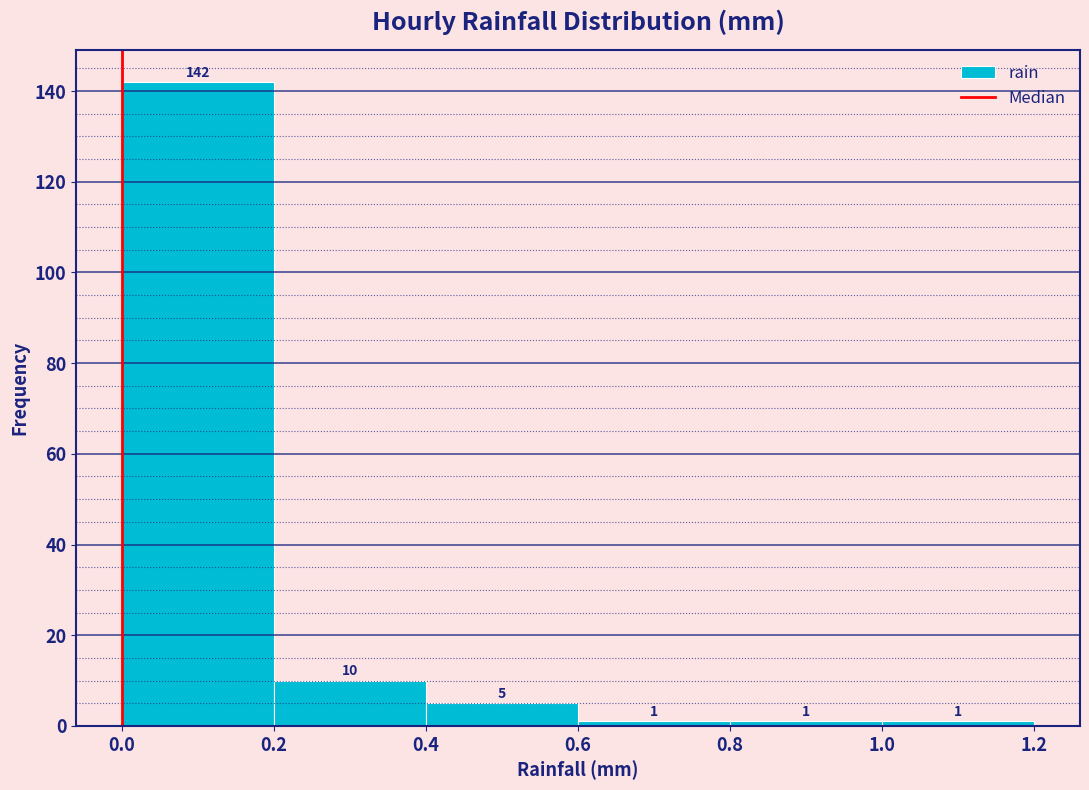

What is the height of the bar covering 0.4 to 0.6 on the x-axis?

5